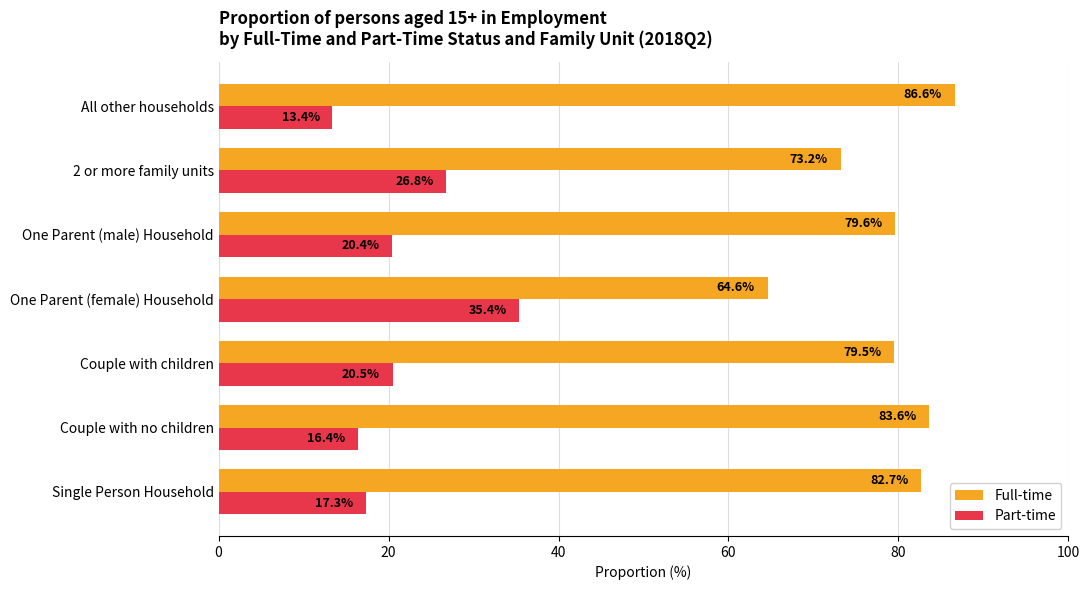

How many data points in Full-time are above 79?

5